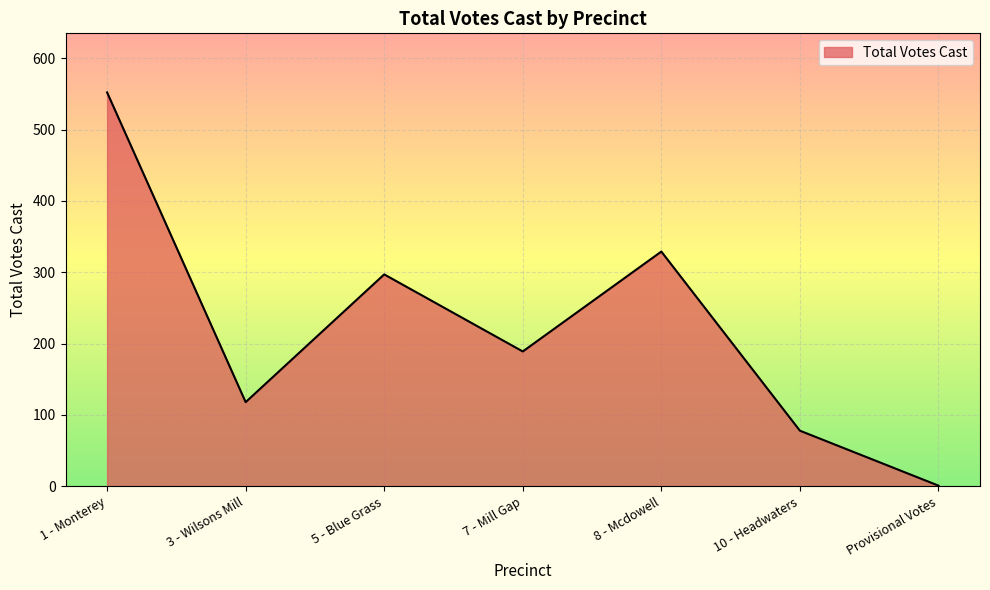

Rank the categories by value from lowest to highest.

Provisional Votes, 10 - Headwaters, 3 - Wilsons Mill, 7 - Mill Gap, 5 - Blue Grass, 8 - Mcdowell, 1 - Monterey